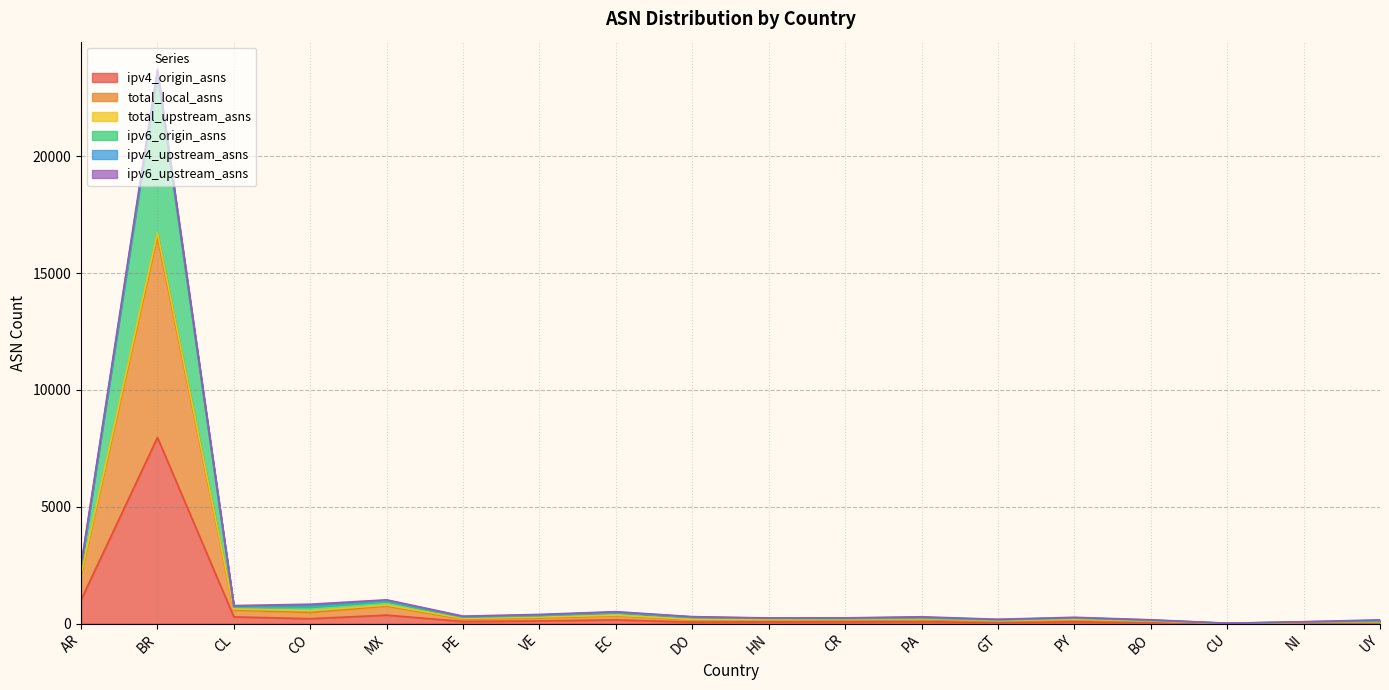

What is the maximum value shown in the chart?

23474